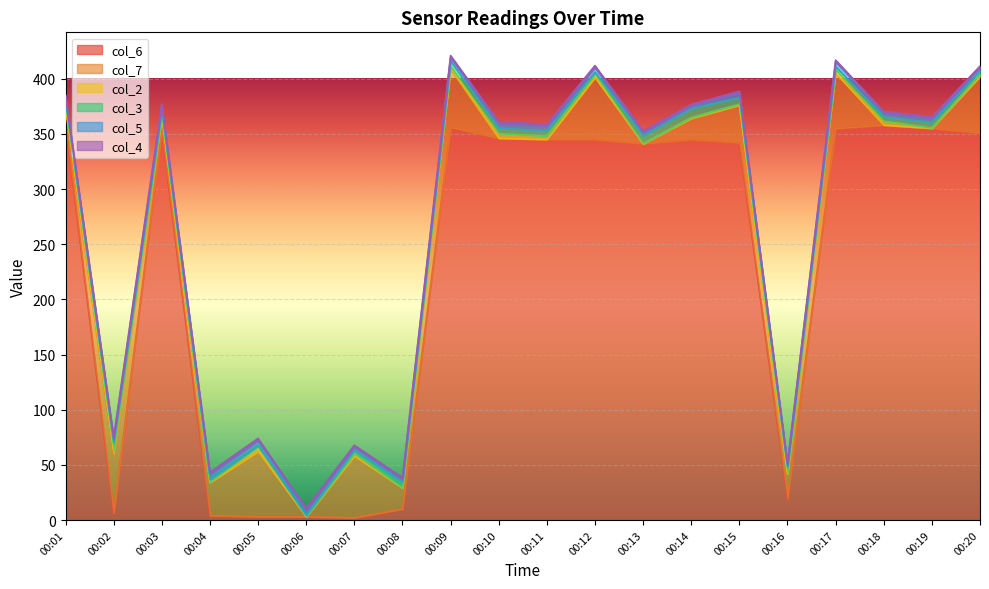

List the labels in order of col_5 value, largest first.

00:04, 00:05, 00:06, 00:17, 00:03, 00:11, 00:12, 00:15, 00:10, 00:01, 00:19, 00:02, 00:18, 00:09, 00:13, 00:07, 00:20, 00:08, 00:14, 00:16